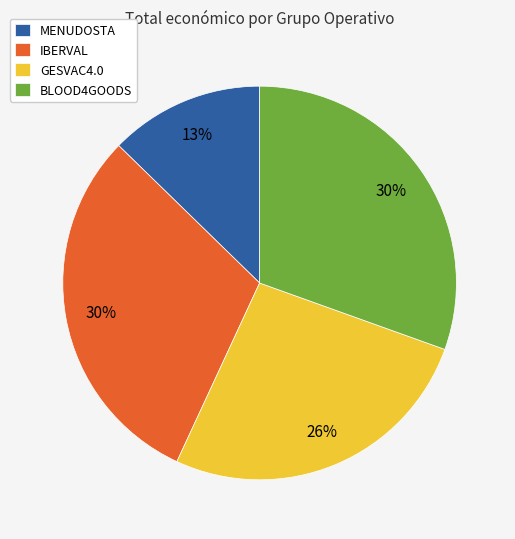

What is the smallest slice in the pie chart?

MENUDOSTA